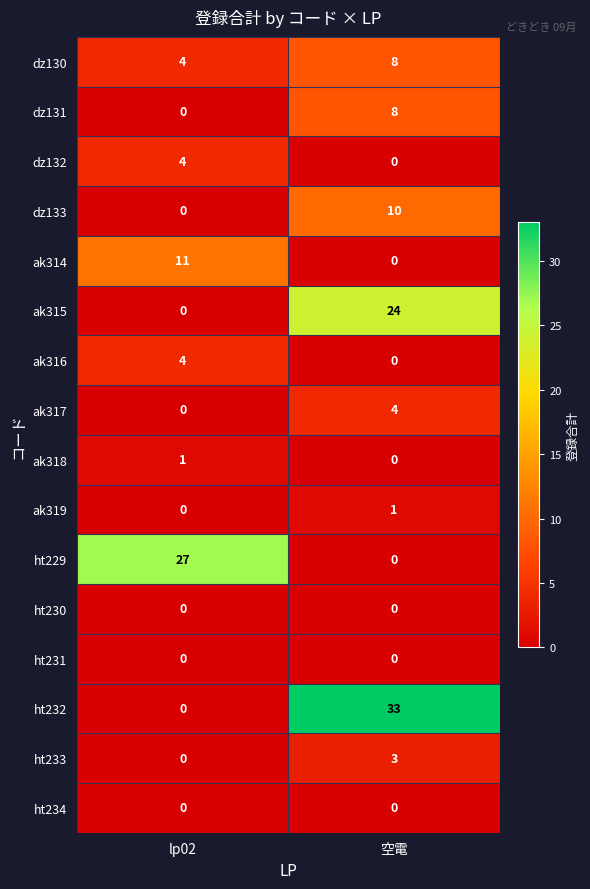

What is the difference between the maximum and minimum values in the dz130 series?

4